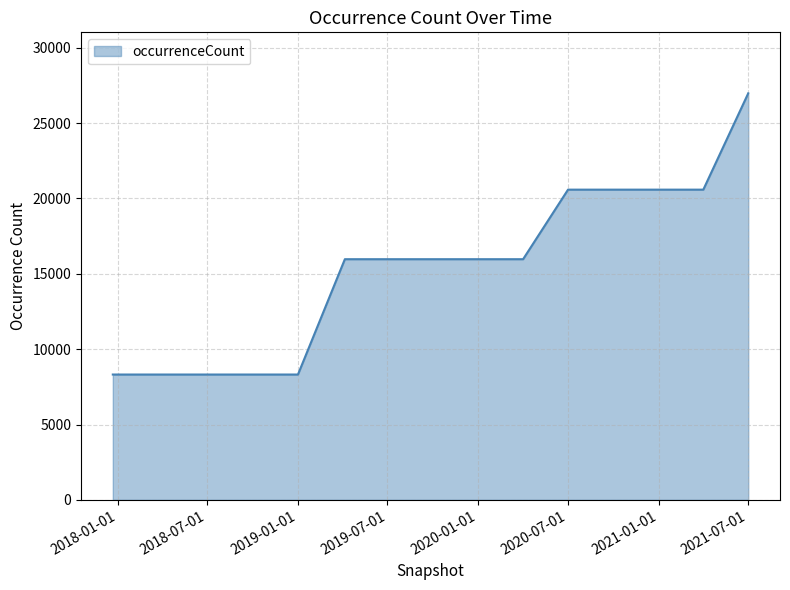

What is the difference between the maximum and minimum values?

18663